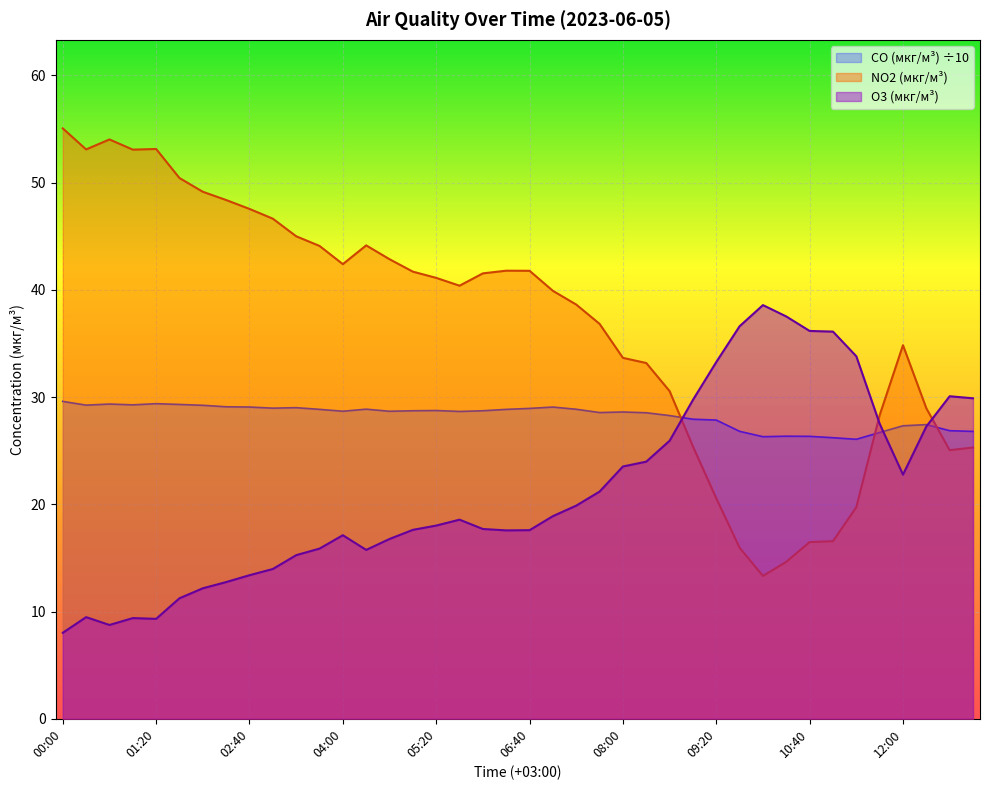

What is the spread (max minus min) of values at 12:40?

5.0